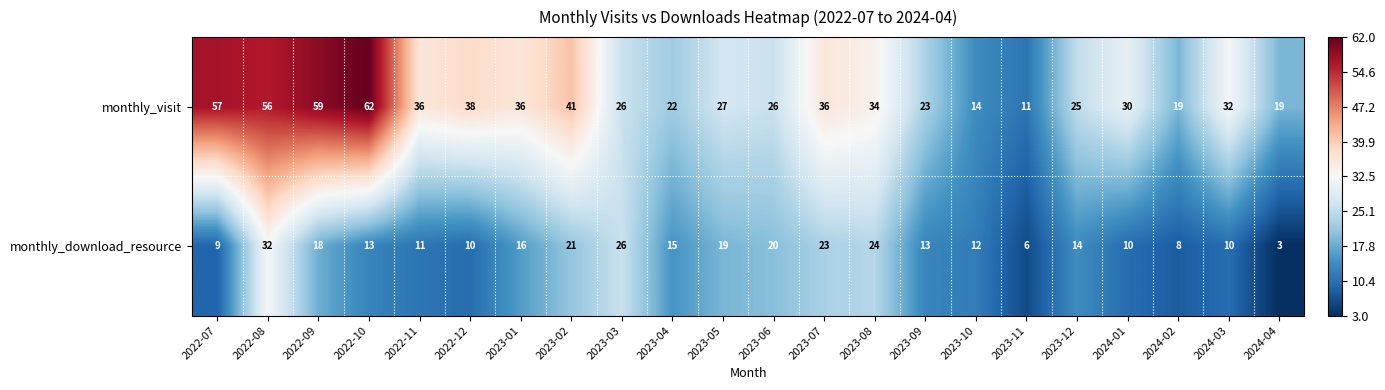

True or false: monthly_visit has a value of 57 at 2022-12.

False